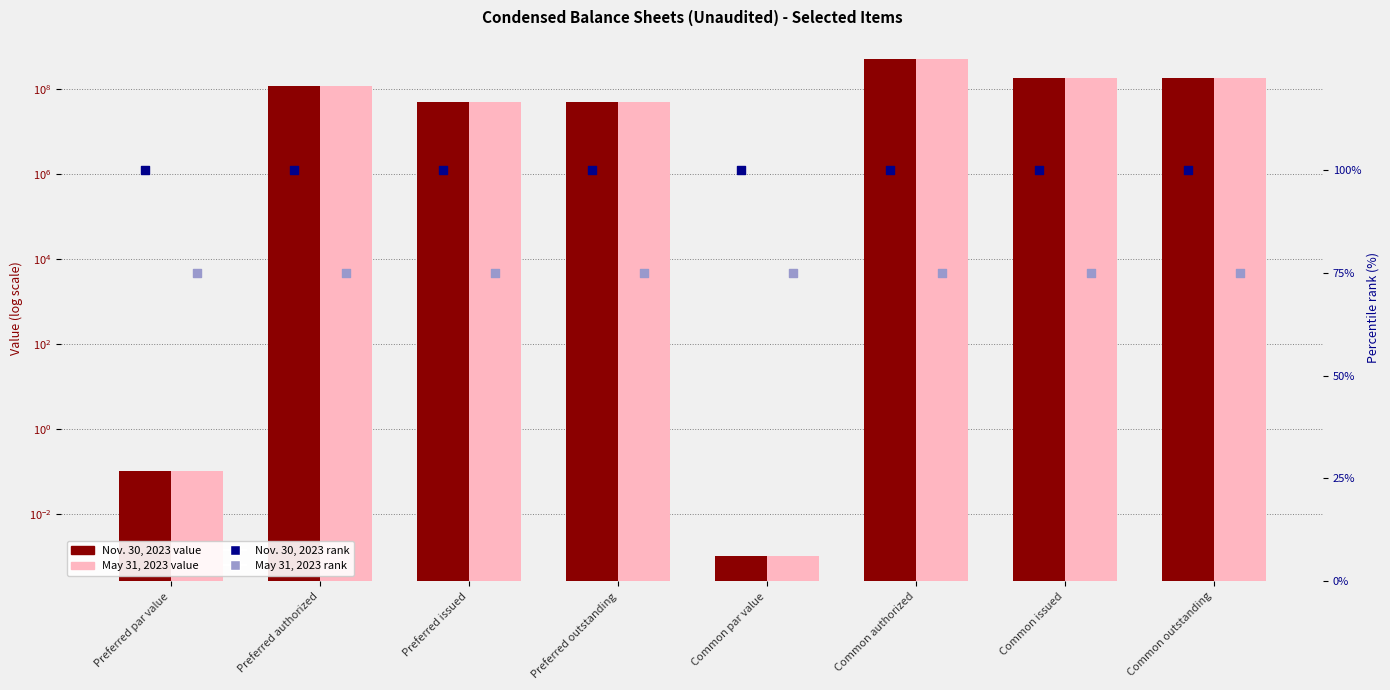

Which series reaches the minimum Y coordinate?

Nov. 30, 2023